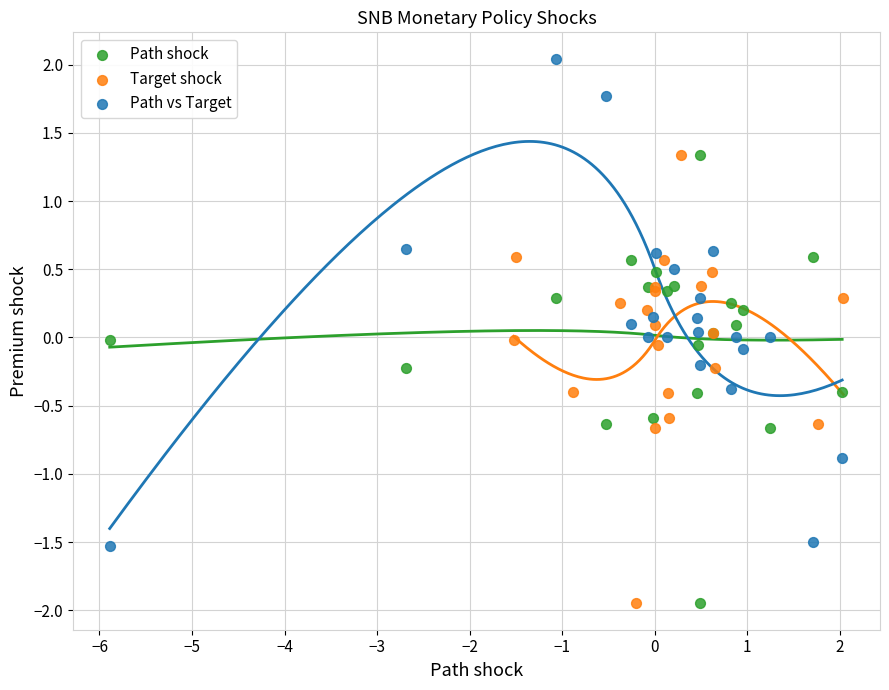

Which series contains the highest Y value?

Path vs Target